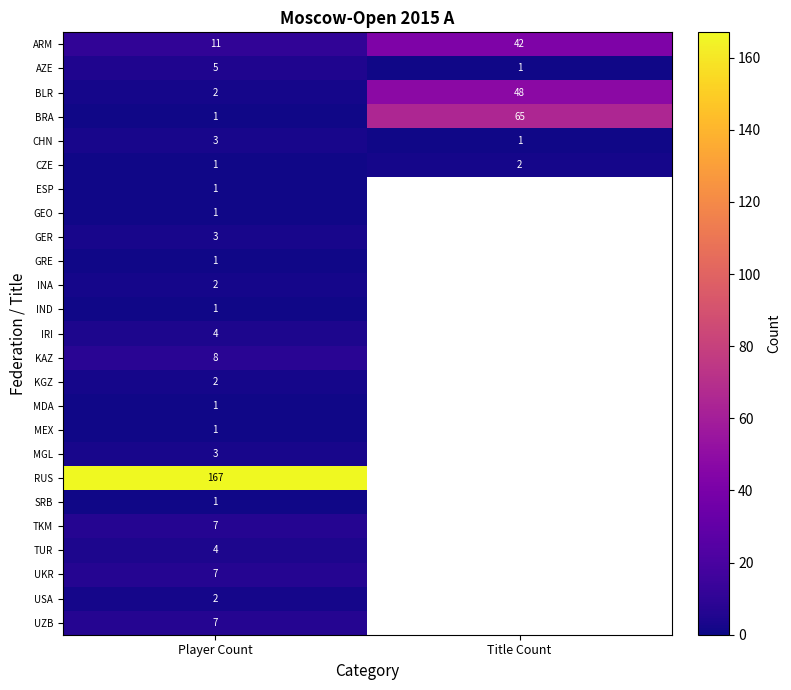

At how many categories does at least one series exceed 166?

1